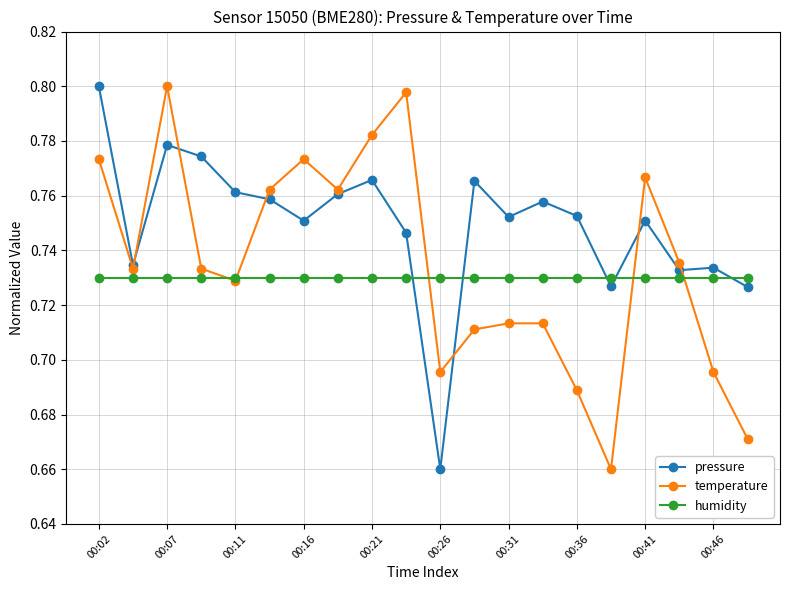

At how many categories does at least one series exceed 0?

20